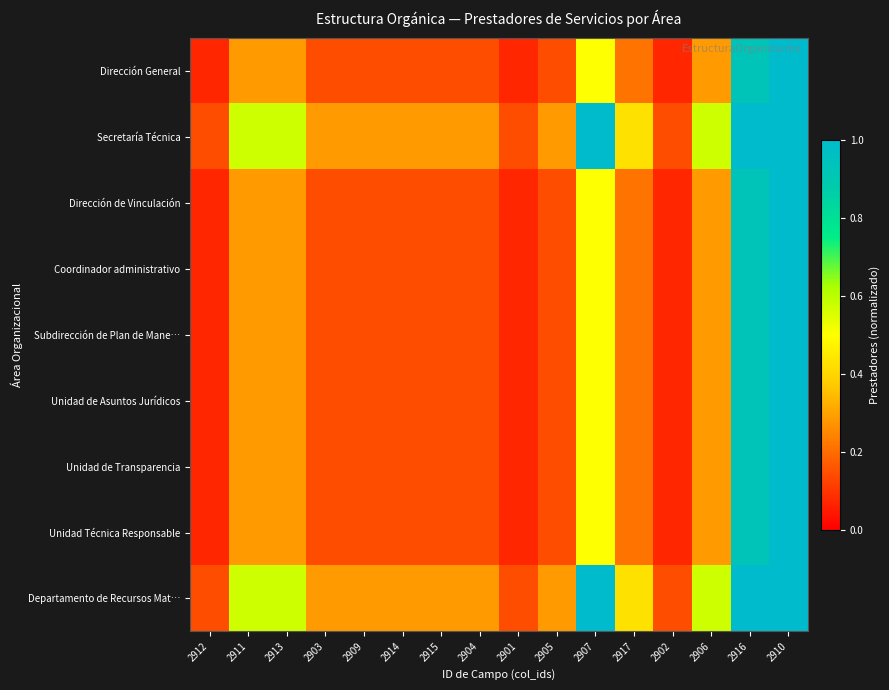

At how many categories does at least one series exceed 1?

2